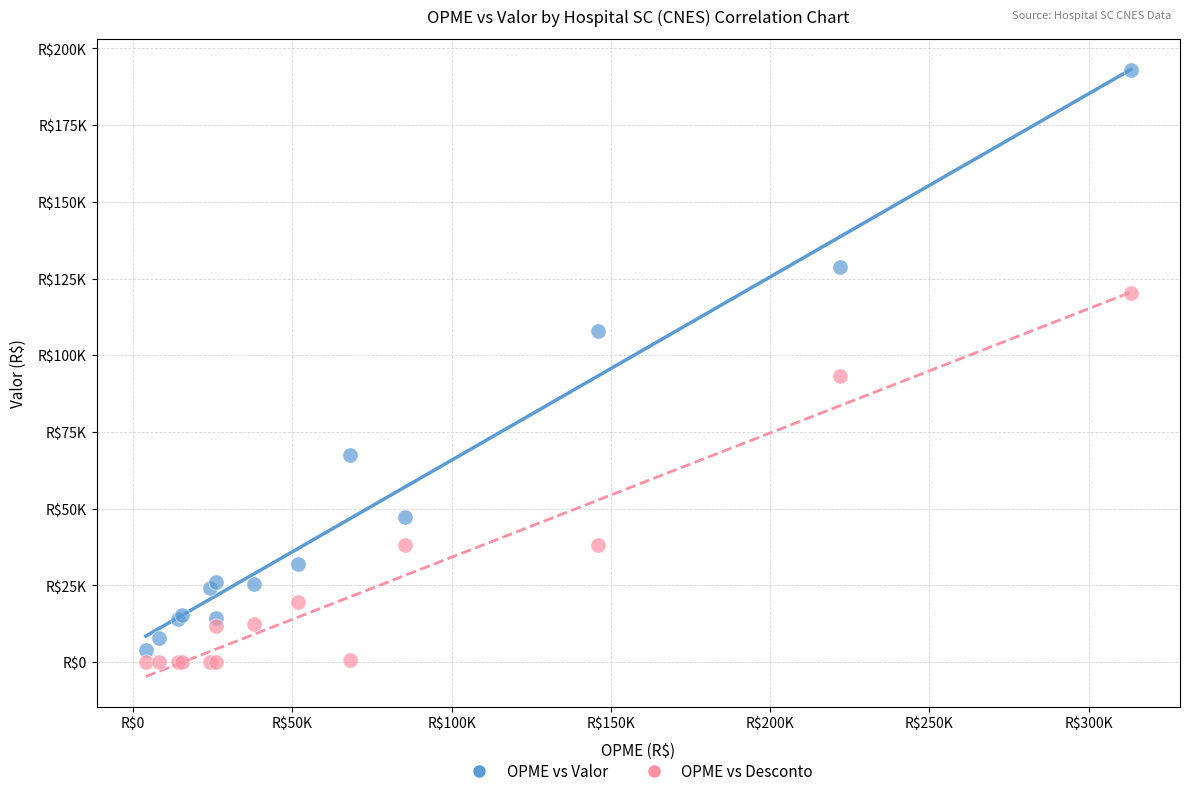

Which series contains the lowest Y value?

OPME vs Desconto